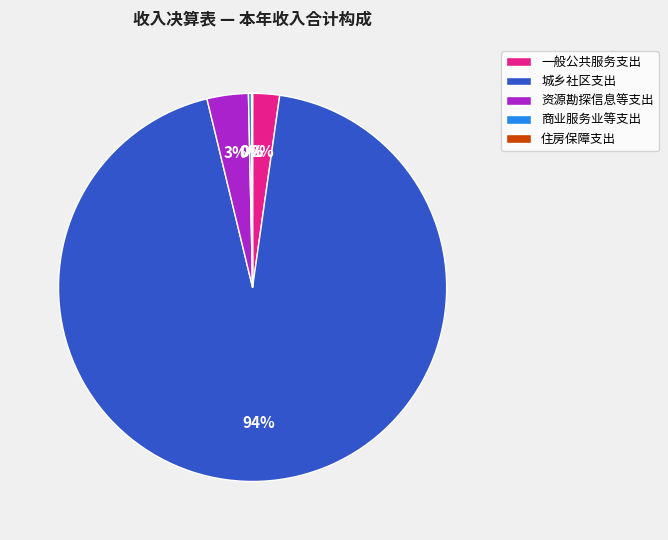

Which category has the biggest portion of the pie?

城乡社区支出